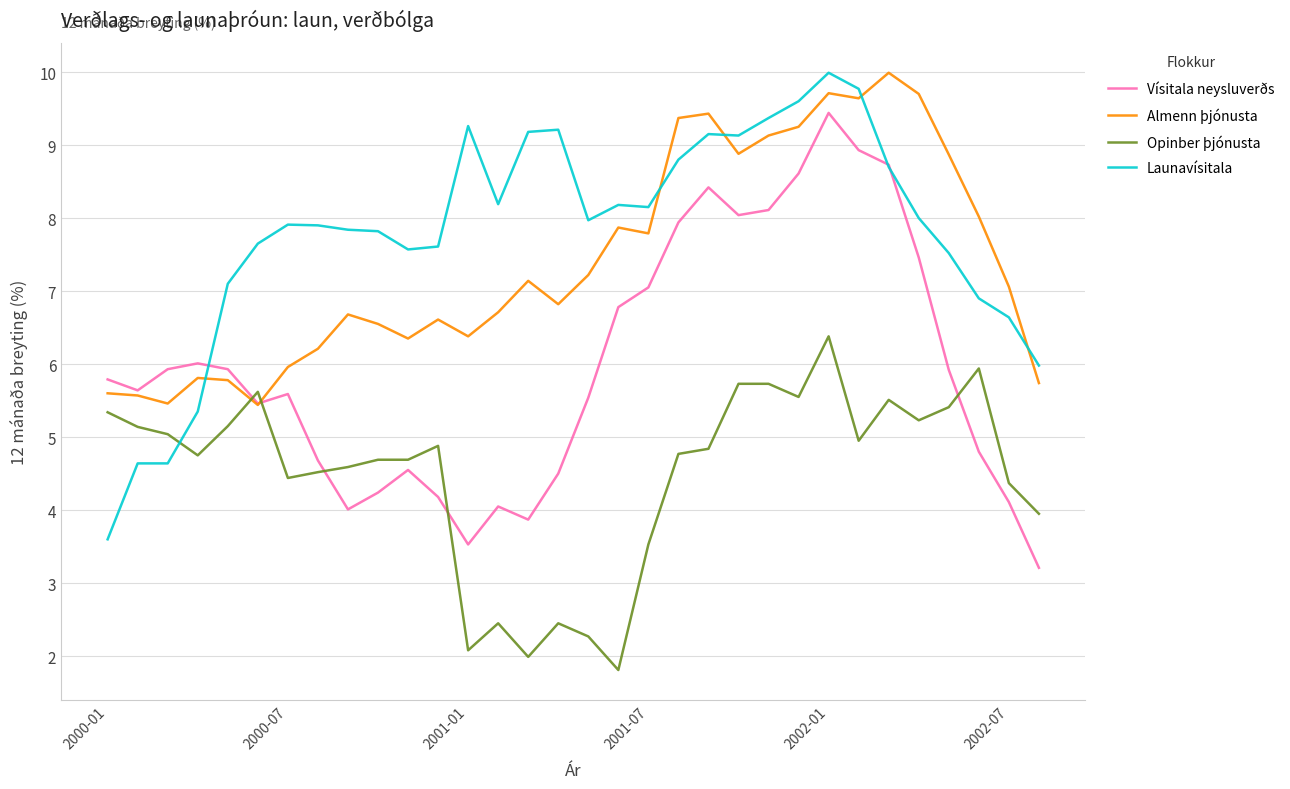

In Almenn þjónusta, how many points are higher than both neighbors (excluding endpoints)?

8